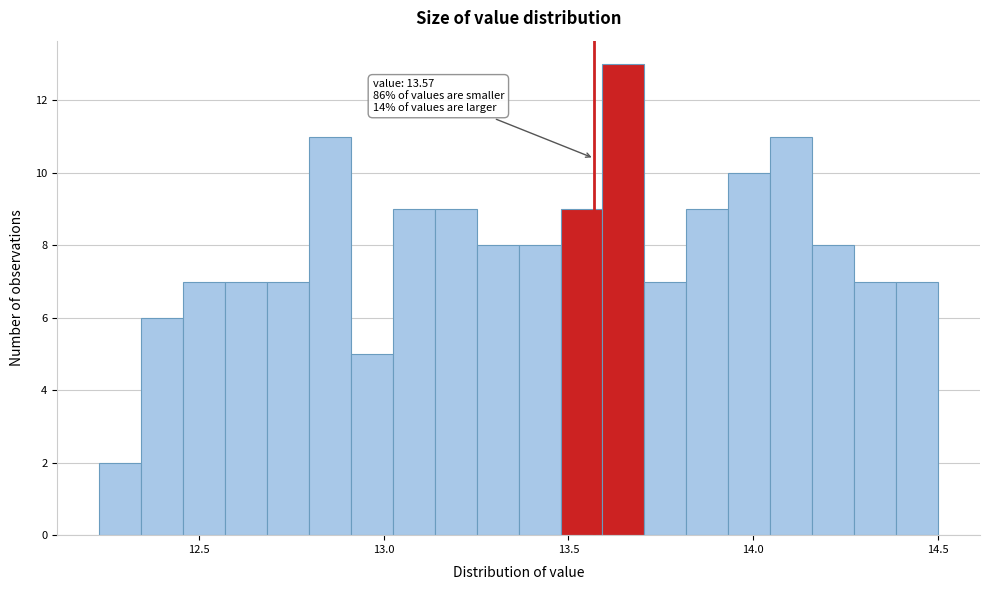

Around what value on the x-axis is the tallest bar? Give the approximate position of its centre, as read against the axis.

13.65